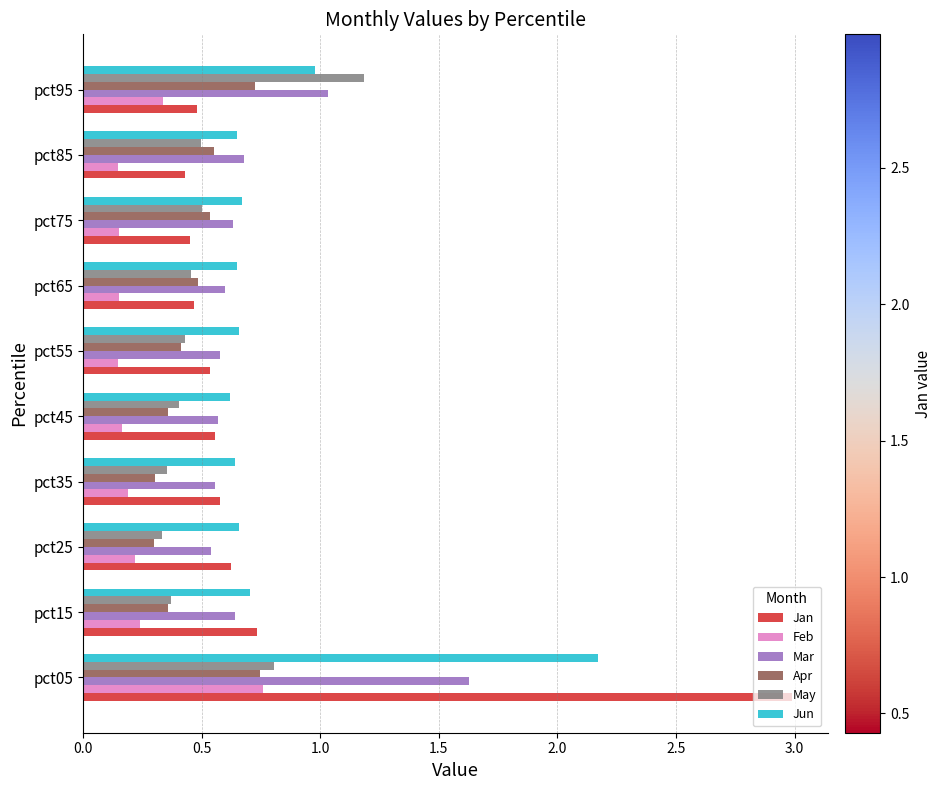

What is the difference between the maximum and minimum values in the Jan series?

2.6